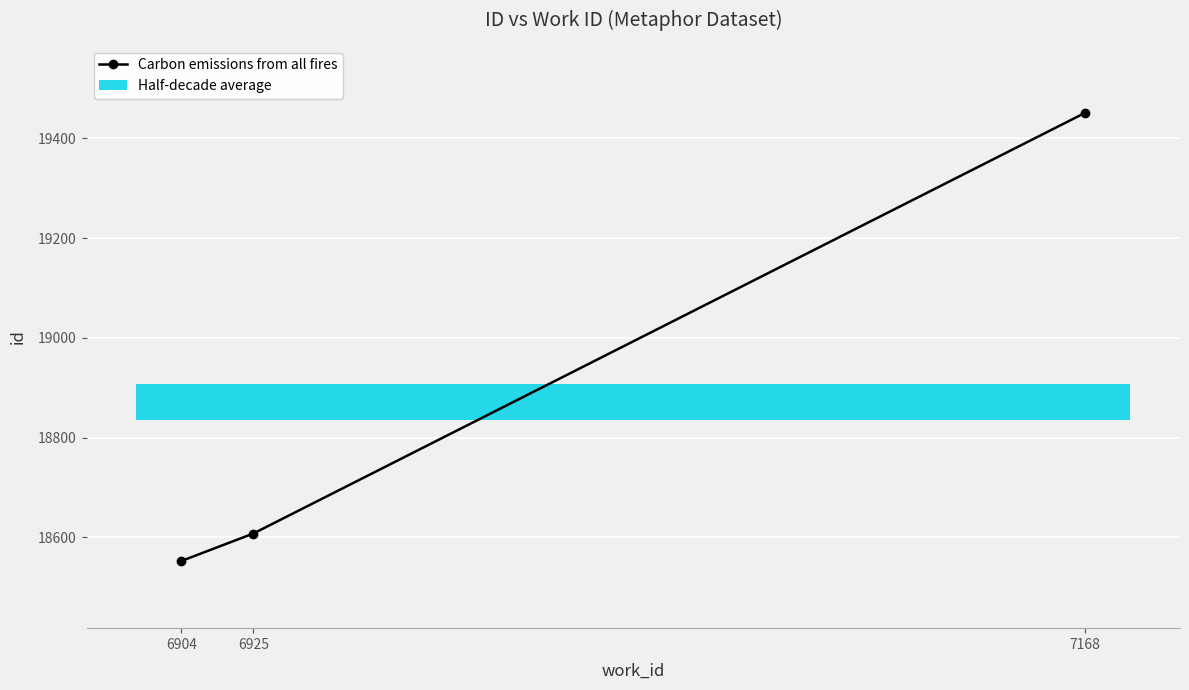

Reading left to right, transcribe all the data shown in this chart.

6904=18553	6925=18608	7168=19451